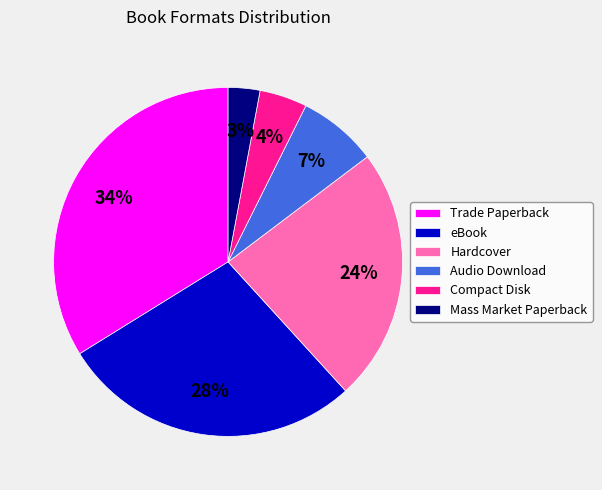

Between Mass Market Paperback and Hardcover, which is larger?

Hardcover